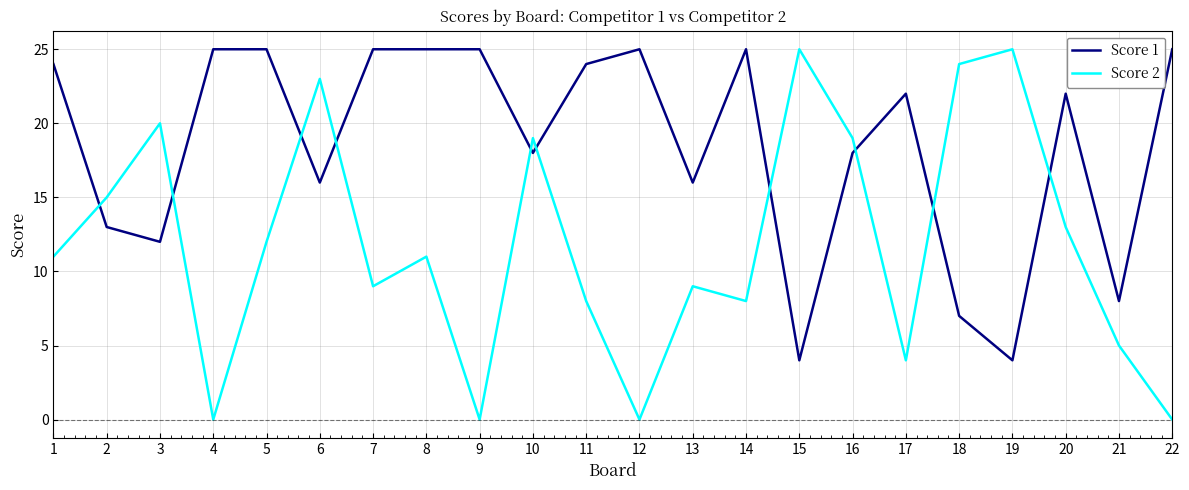

Is the value of Score 2 at 21 greater than the value of Score 1 at 1?

No